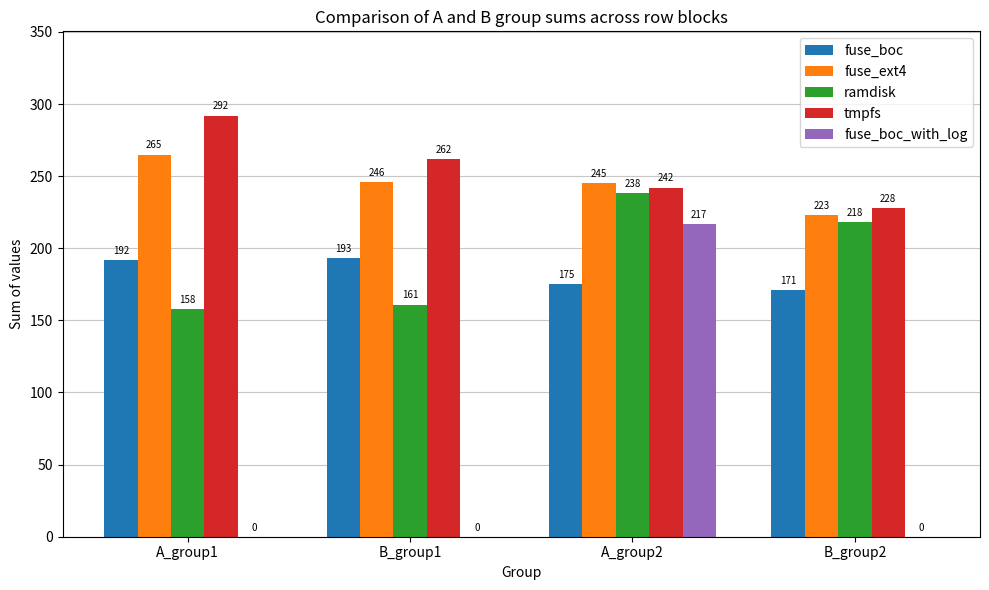

What is the sum of all fuse_boc_with_log values?

217